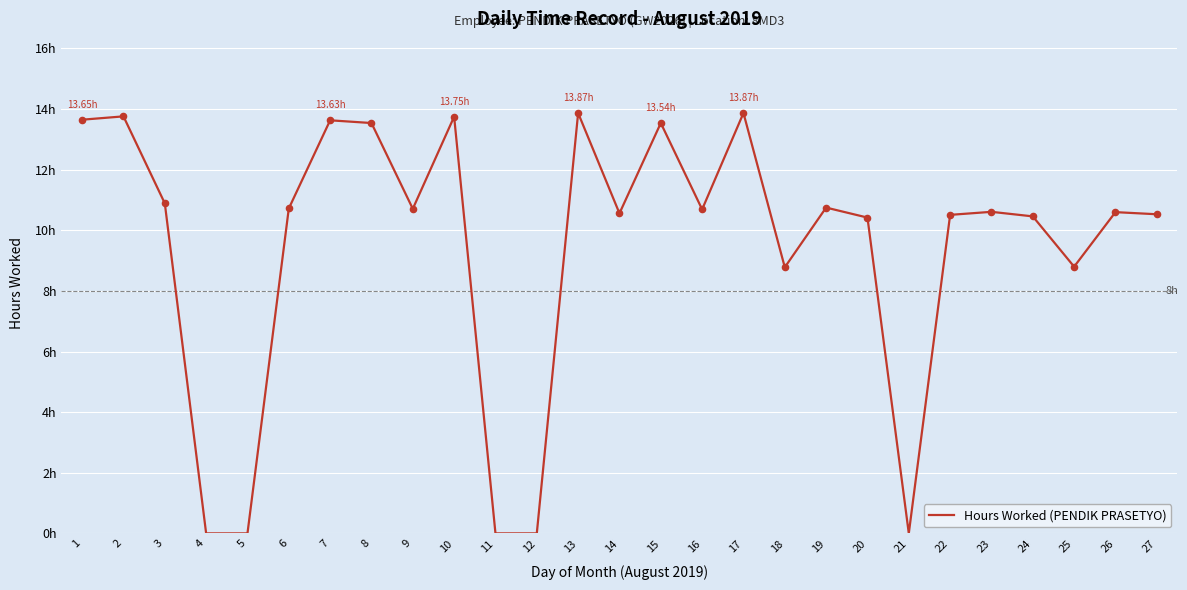

What is the ratio of the value at 6 to the value at 10?

0.8